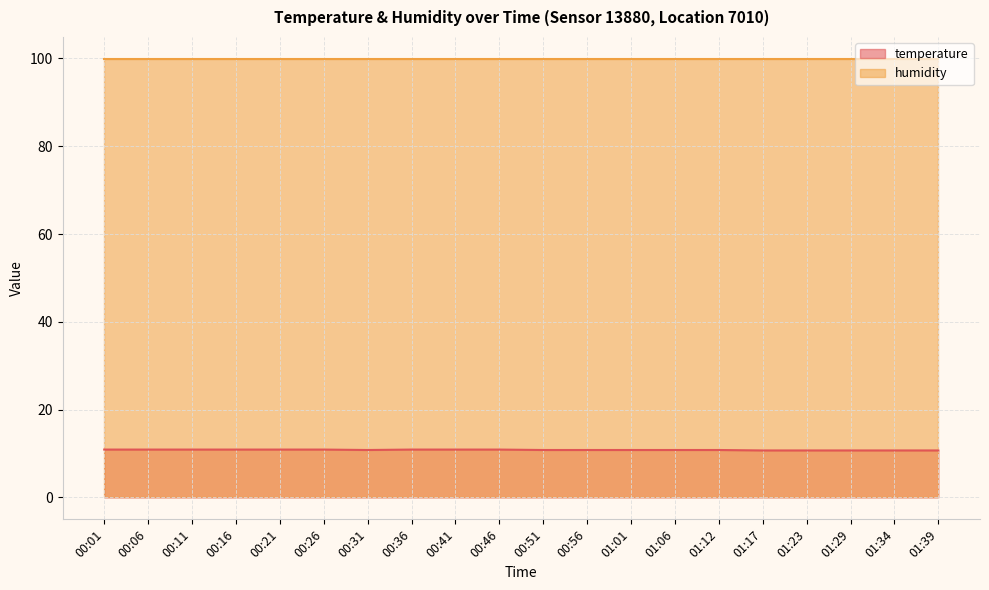

Count the number of data series in this chart.

2